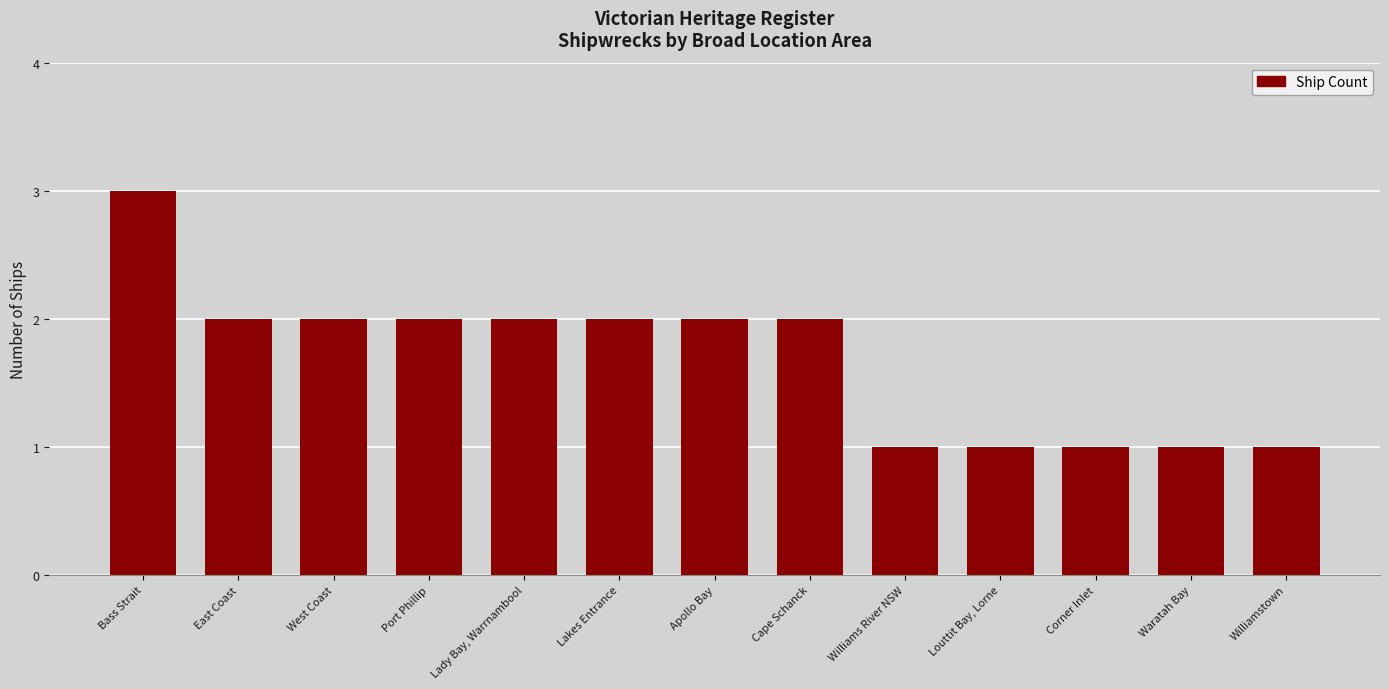

What position from the left is Cape Schanck?

8